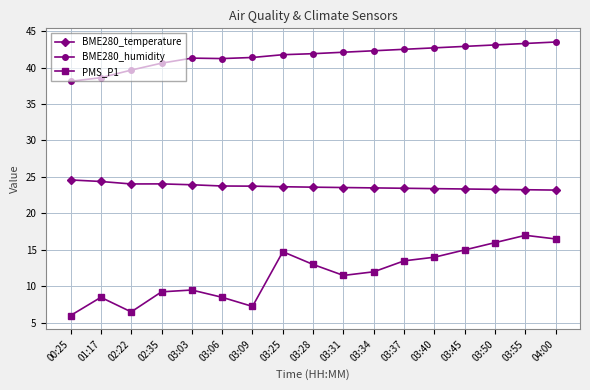

What is the difference between the highest and lowest values at 04:00?

27.0